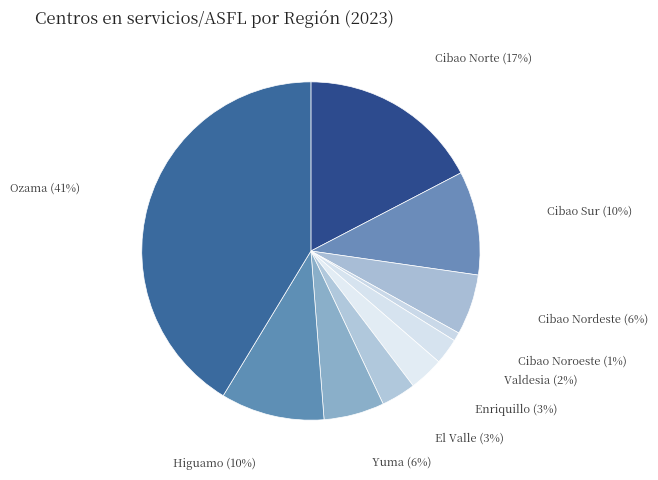

To the nearest percent, what is the combined percentage of Cibao Norte and Ozama?

59%